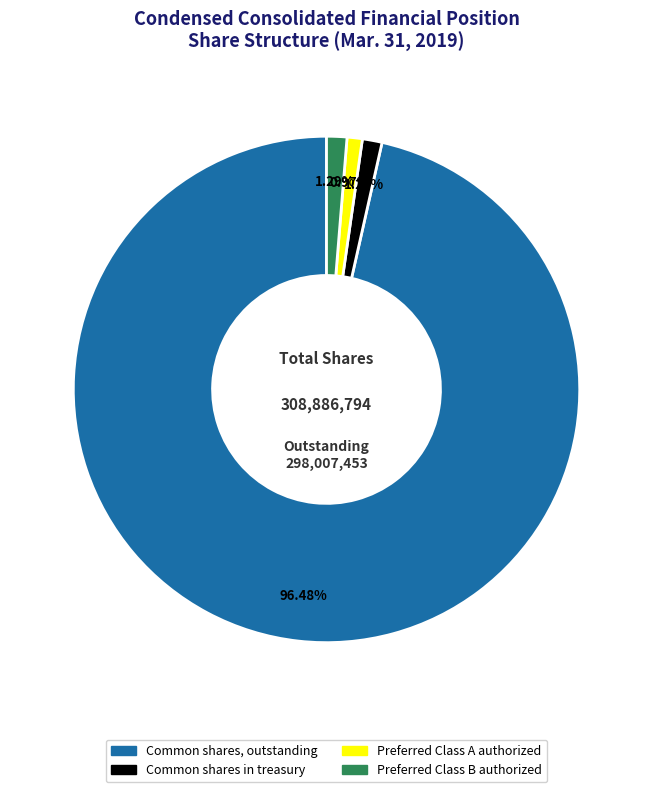

To the nearest percent, what portion does Common shares, outstanding represent?

96%